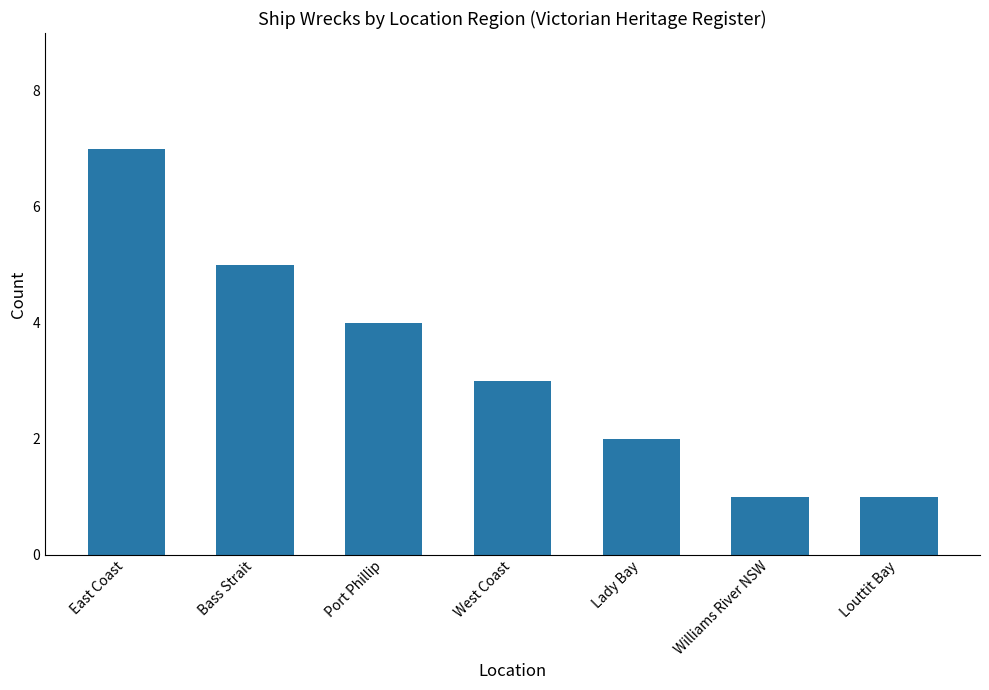

Which has a higher value, Williams River NSW or West Coast?

West Coast